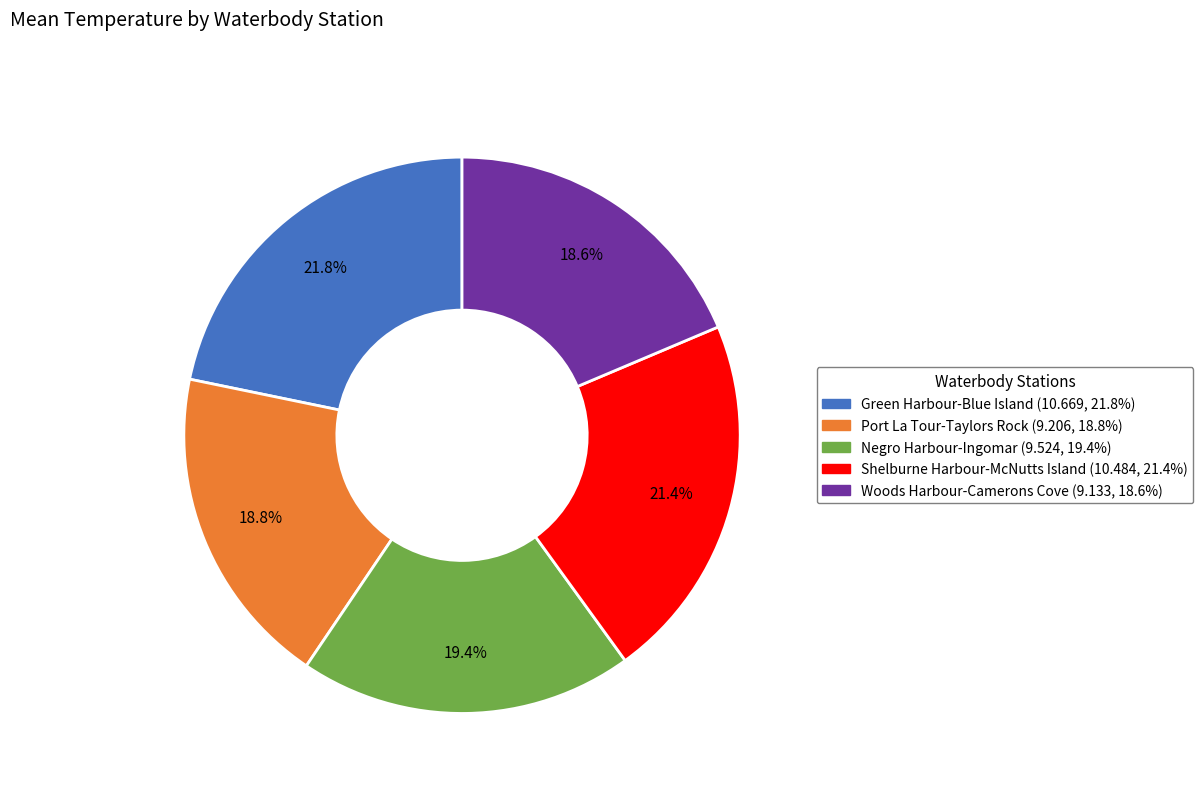

Combined, what portion of the pie is Negro Harbour-Ingomar and Shelburne Harbour-McNutts Island?

40.8%